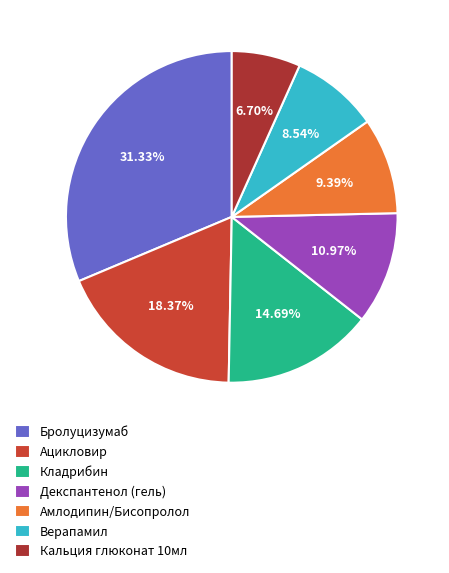

Is Амлодипин/Бисопролол the majority of the pie?

No